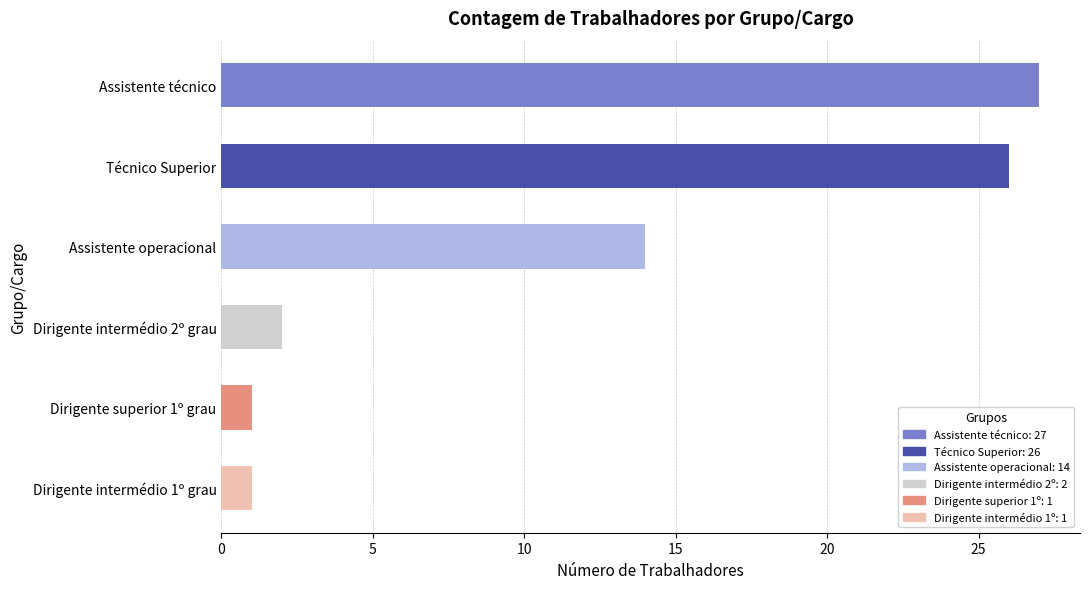

What position from the bottom is Assistente operacional?

4